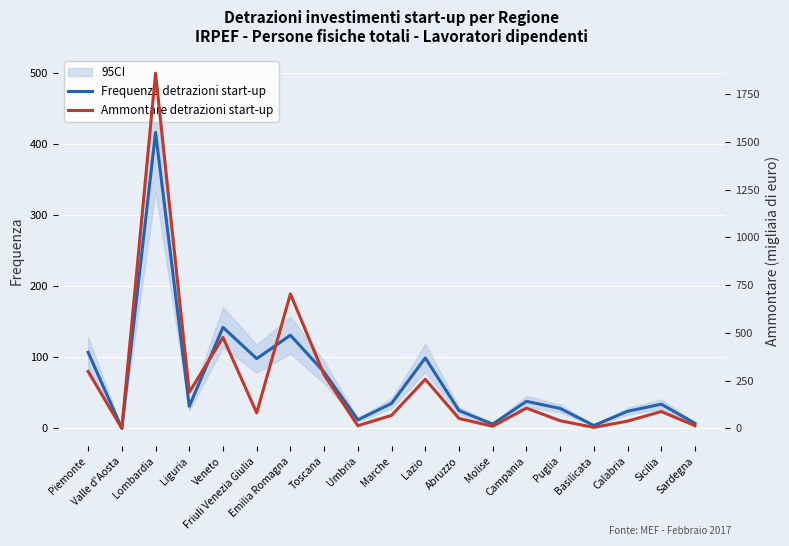

How many data points in Ammontare detrazioni start-up are less than 81?

9